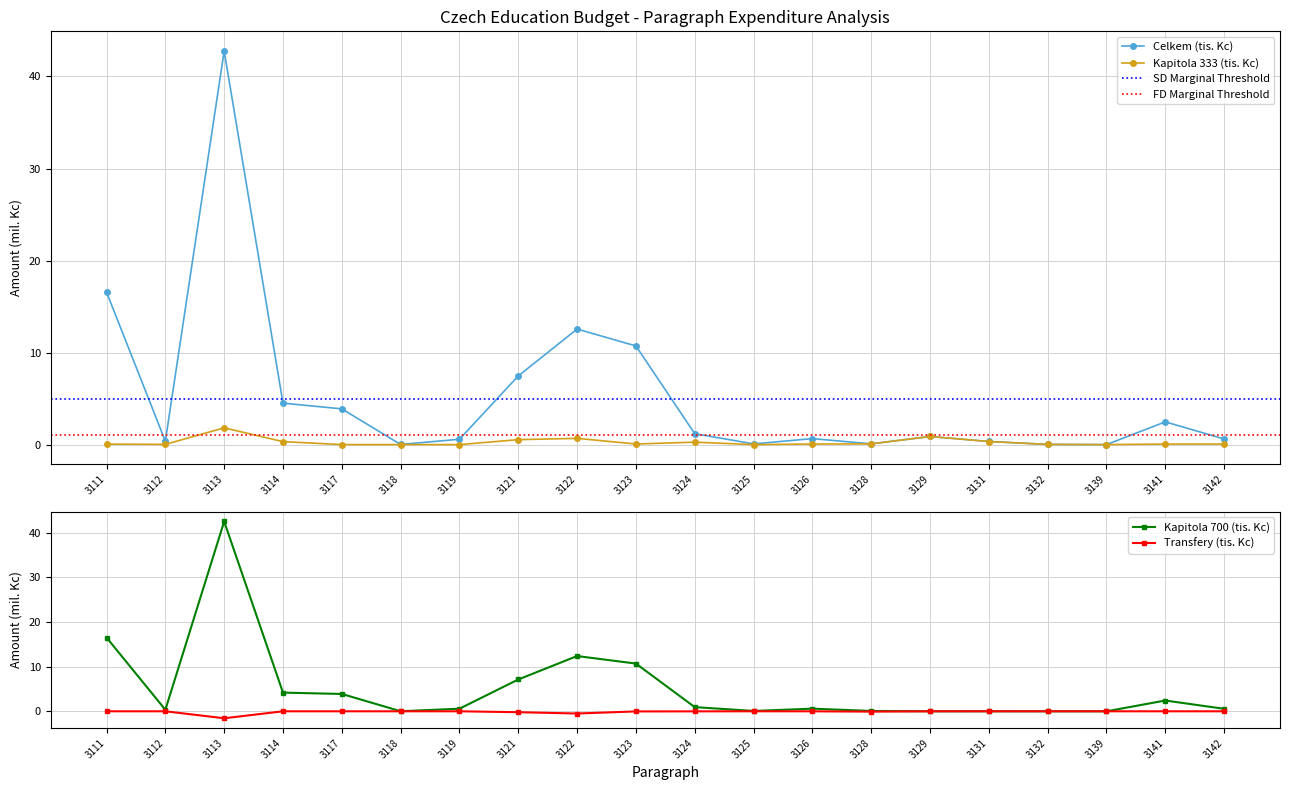

True or false: Transfery (tis. Kc) has more than 0 points higher than both neighbors.

True